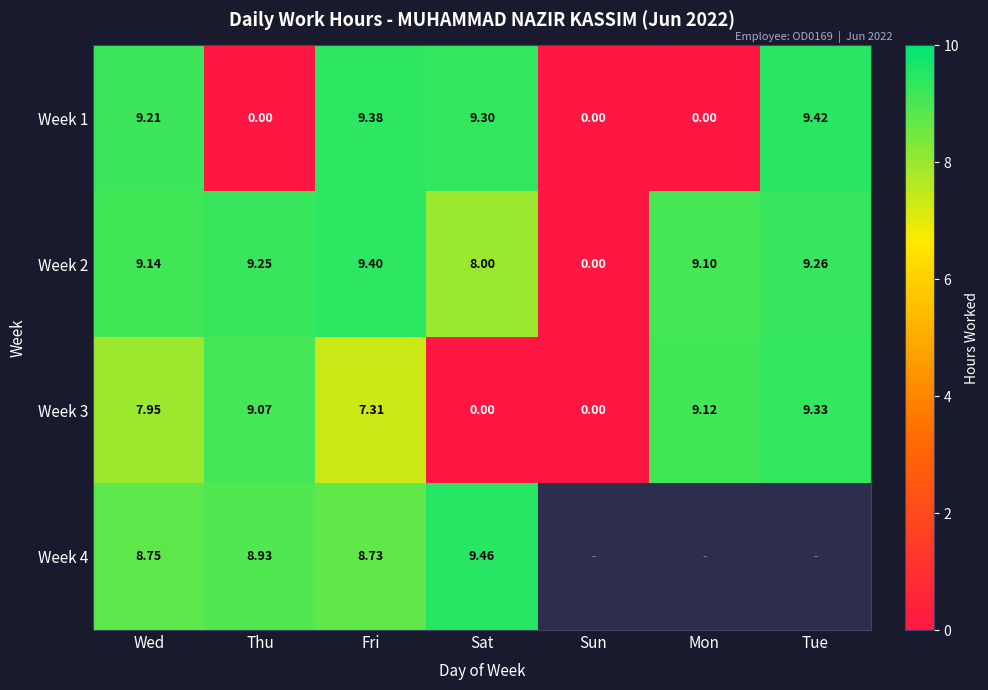

At Fri, list the series in order from smallest to largest.

Week 3, Week 4, Week 1, Week 2